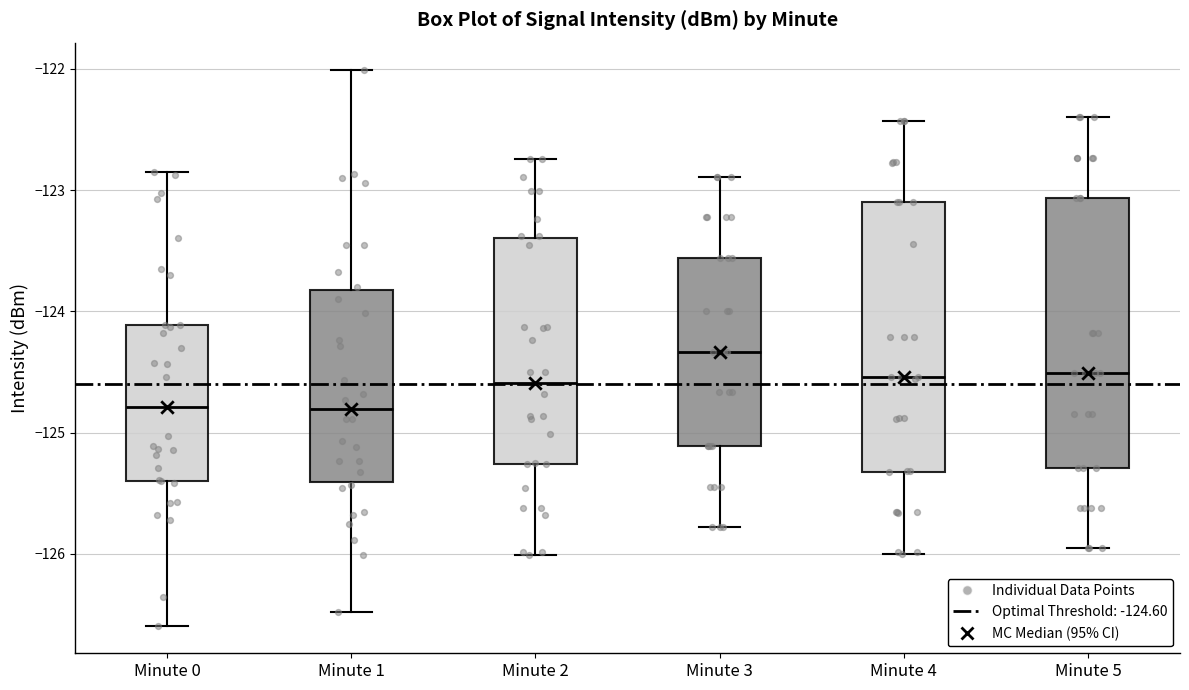

Which box's median line is the highest?

Minute 3